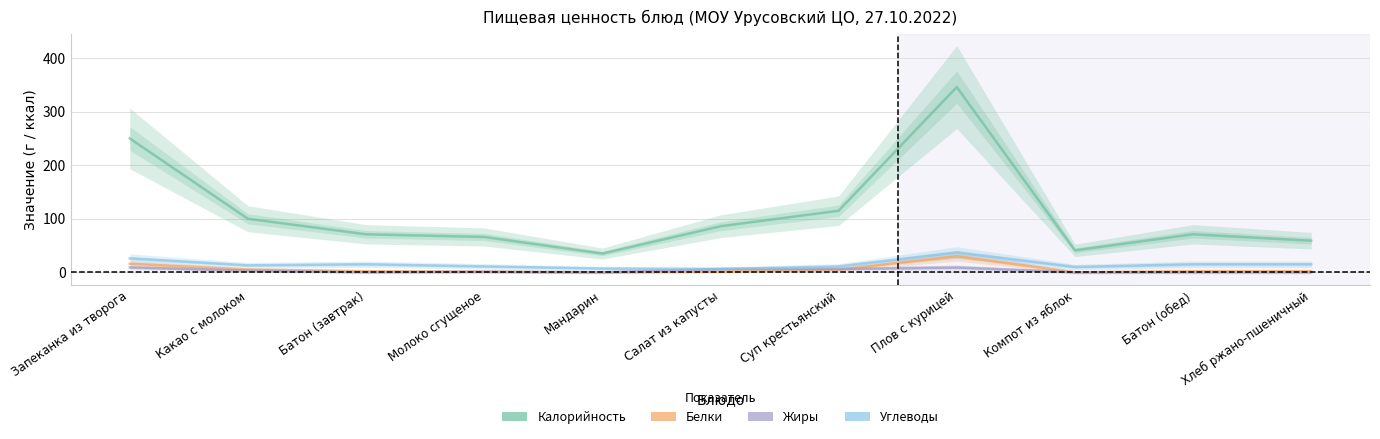

Reading left to right, list all the values displayed in this chart.

Калорийность: Запеканка из творога=250	Какао с молоком=100	Батон (завтрак)=71	Молоко сгущеное=66	Мандарин=35	Салат из капусты=86	Суп крестьянский=115	Плов с курицей=346	Компот из яблок=41	Батон (обед)=71	Хлеб ржано-пшеничный=59
Белки: Запеканка из творога=16	Какао с молоком=5	Батон (завтрак)=2	Молоко сгущеное=1	Мандарин=0	Салат из капусты=1	Суп крестьянский=5	Плов с курицей=30	Компот из яблок=0	Батон (обед)=2	Хлеб ржано-пшеничный=2
Жиры: Запеканка из творога=9	Какао с молоком=3	Батон (завтрак)=0	Молоко сгущеное=1	Мандарин=0	Салат из капусты=6	Суп крестьянский=6	Плов с курицей=9	Компот из яблок=0	Батон (обед)=0	Хлеб ржано-пшеничный=0
Углеводы: Запеканка из творога=26	Какао с молоком=13	Батон (завтрак)=15	Молоко сгущеное=11	Мандарин=7	Салат из капусты=6	Суп крестьянский=11	Плов с курицей=37	Компот из яблок=10	Батон (обед)=15	Хлеб ржано-пшеничный=15